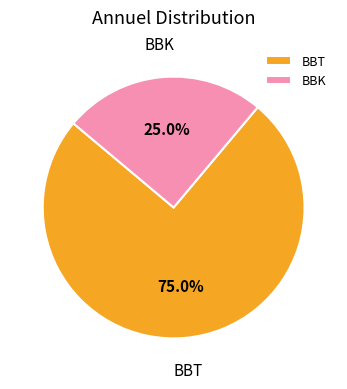

How much of the chart is everything except BBK?

75.0%